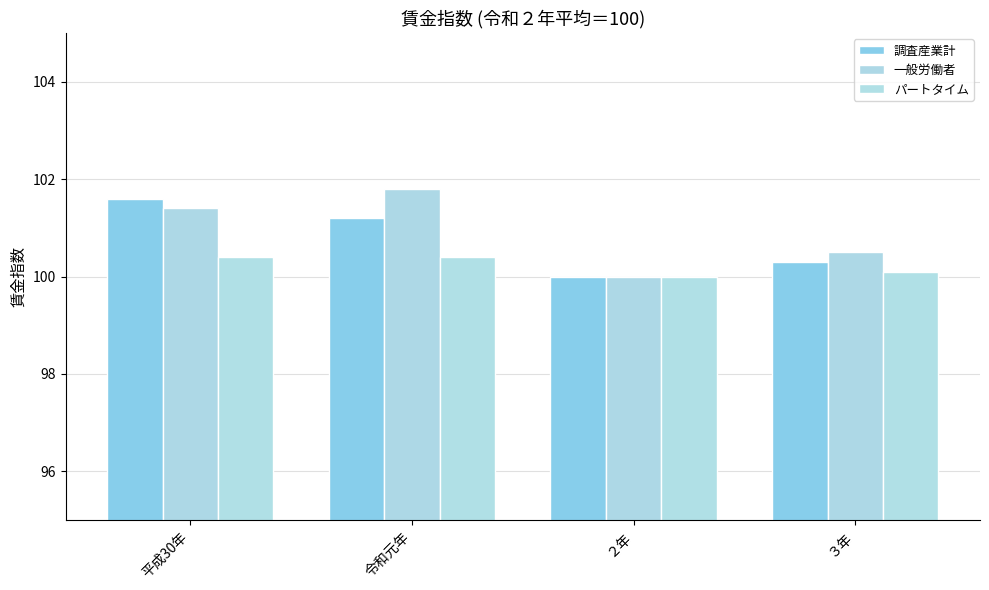

What are all the series names shown in the legend?

調査産業計, 一般労働者, パートタイム